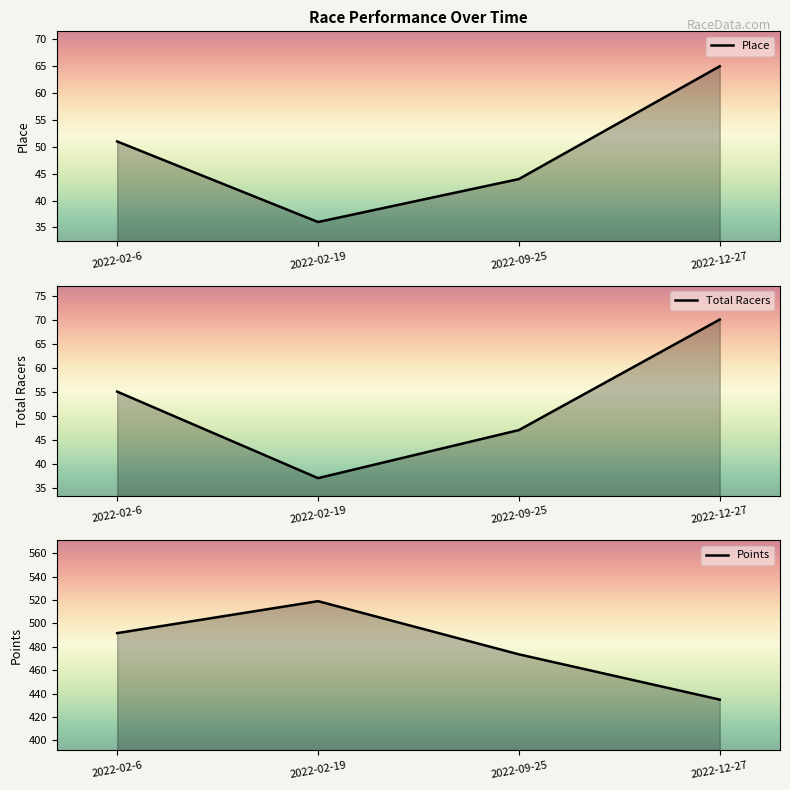

Is it true that Total Racers equals 46.2 at 2022-12-27?

False